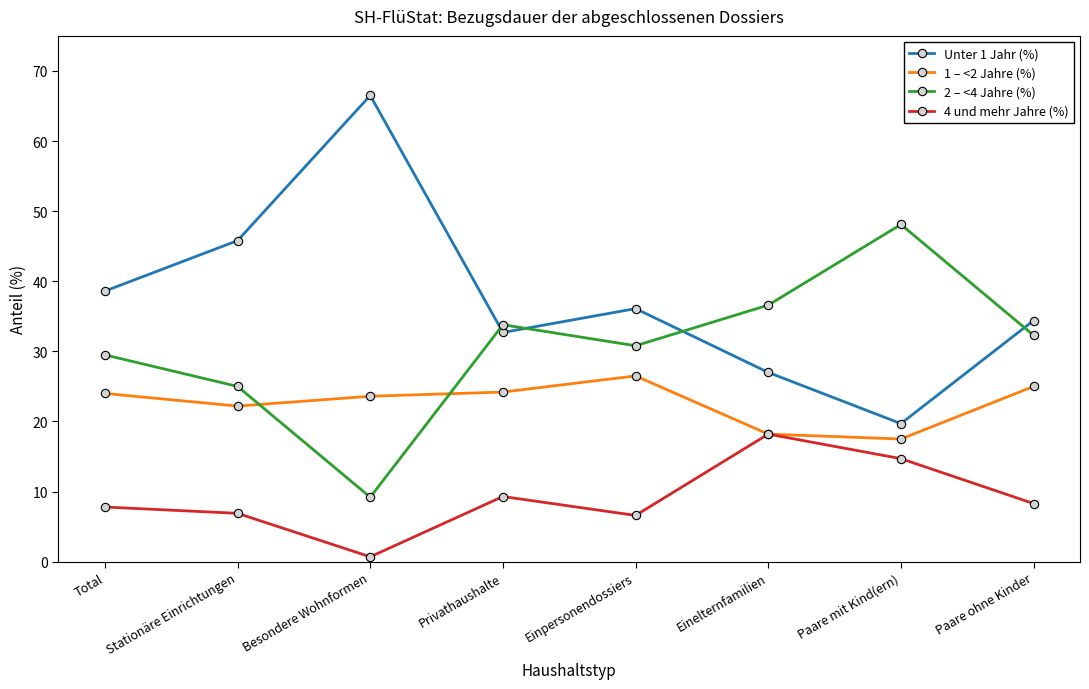

At how many categories does at least one series exceed 9?

8